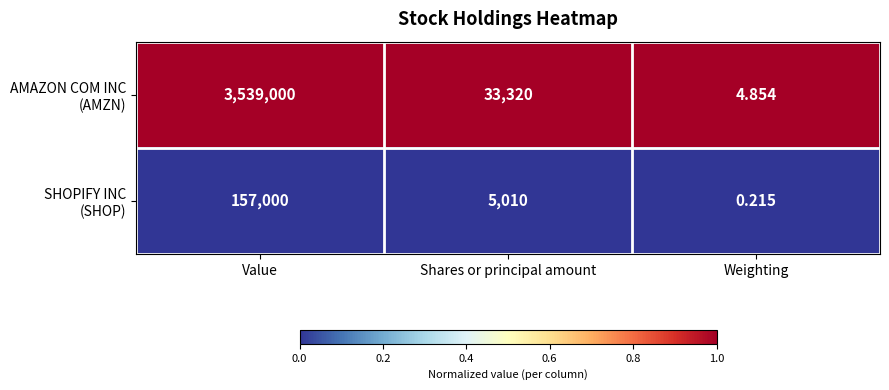

At which category is the sum across all series the highest?

Value